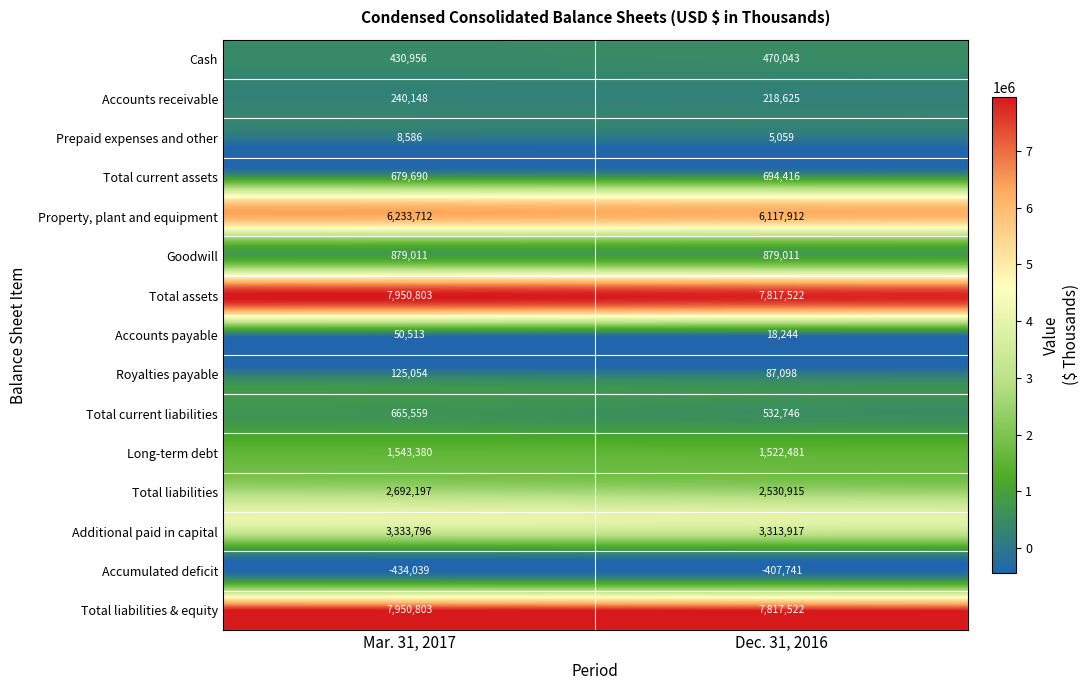

What is the difference between the maximum and minimum values in the Long-term debt series?

20899